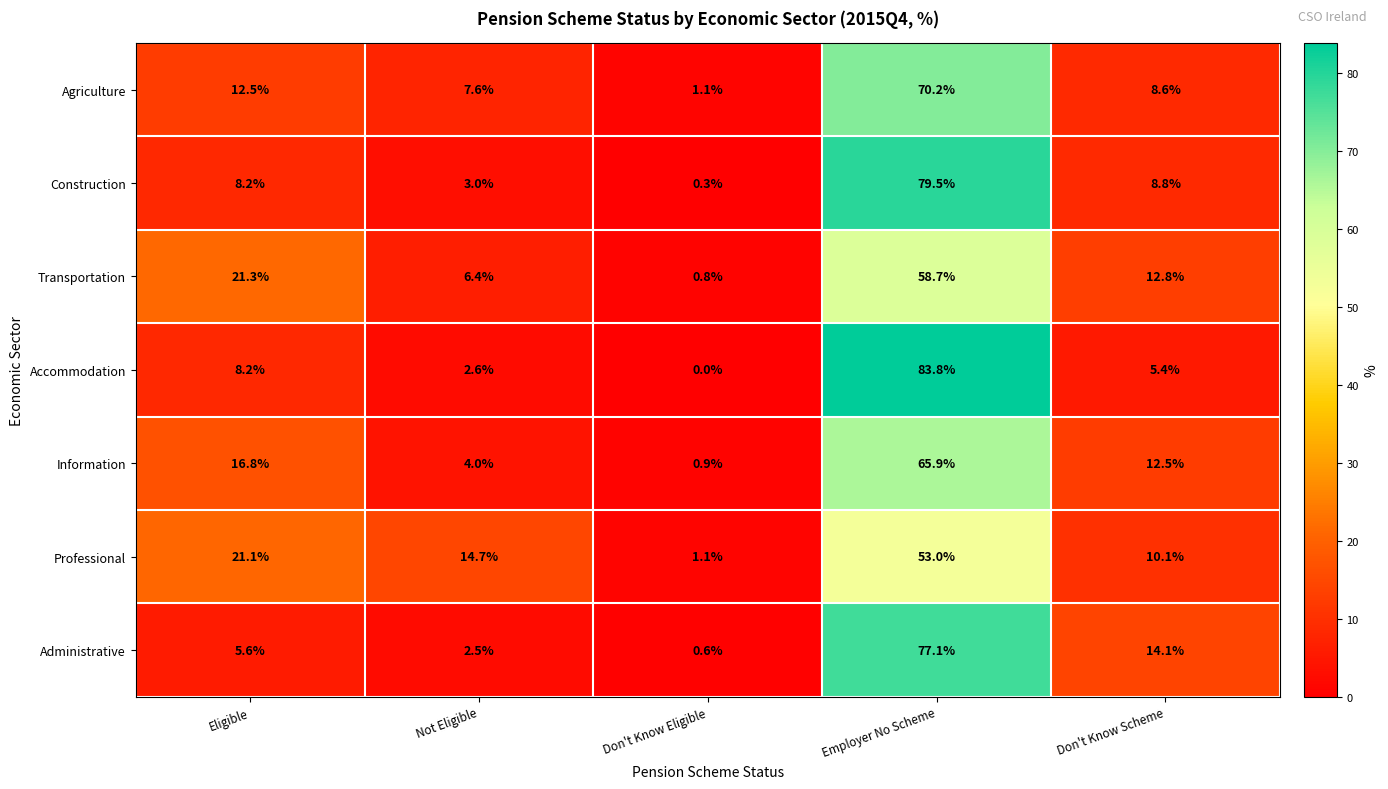

At which label does Construction first exceed 8?

Eligible